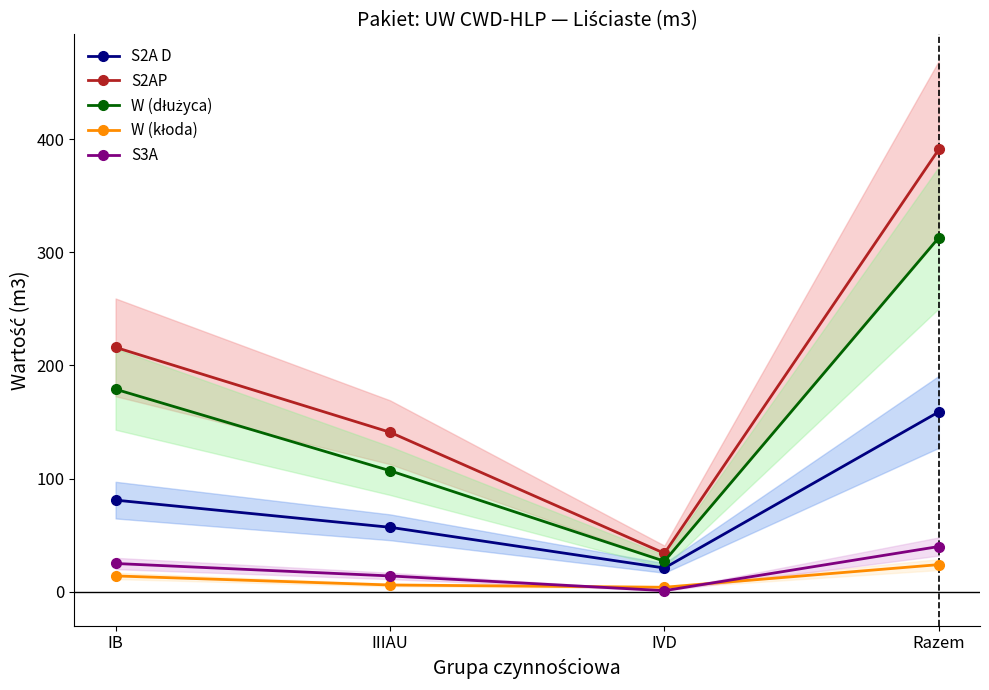

True or false: W (dłużyca) and S2A D cross at least once.

False